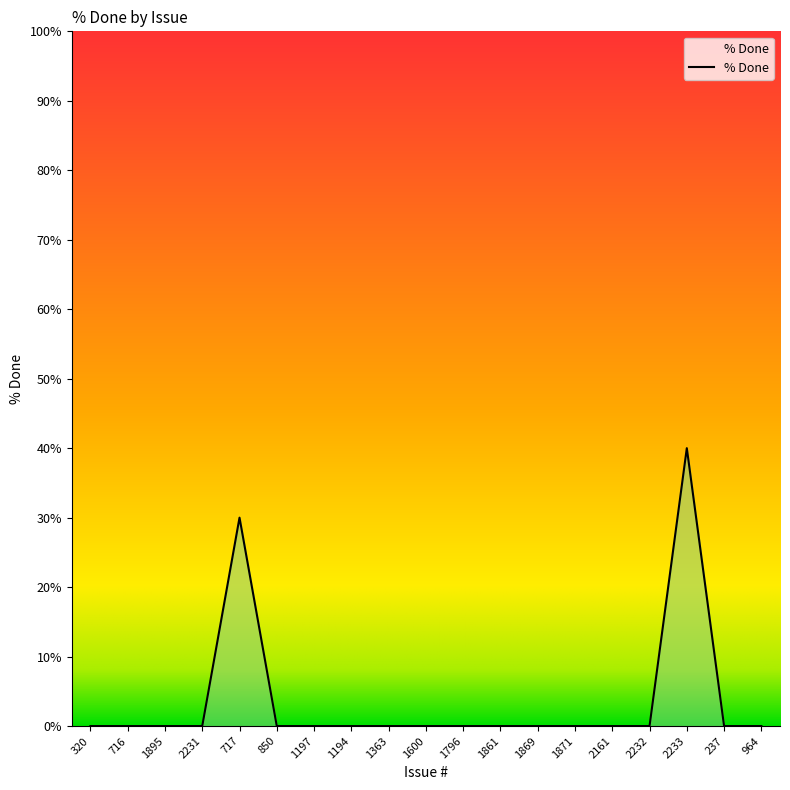

What is the difference between the maximum and minimum values?

40